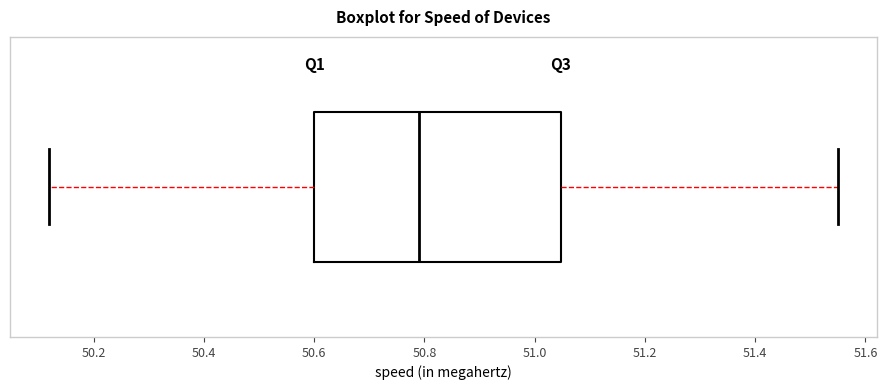

Where does the left whisker of the box end on the x-axis? The values are not printed on the chart, so give them approximately, as read against the axis.

50.12